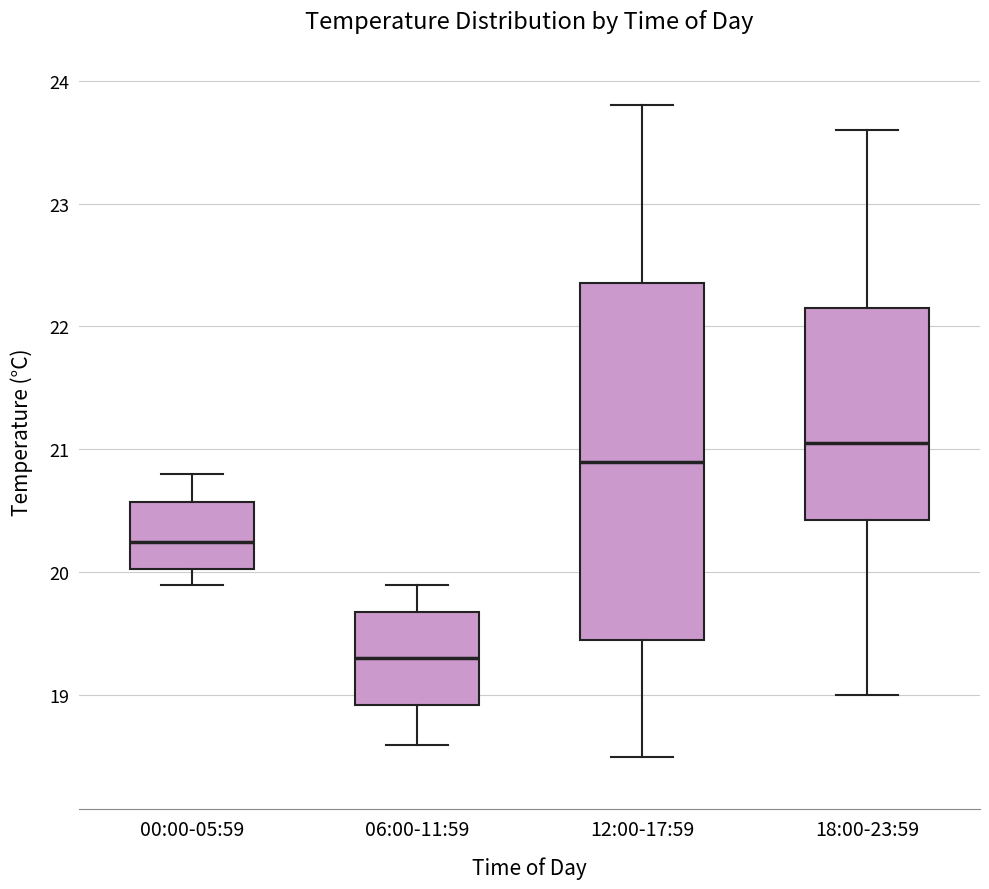

Reading left to right, read every box against the y-axis: the position of its median line, the range the box covers, and the ends of its whiskers. The values are not printed on the chart, so give them approximately, as read against the axis.

00:00-05:59: median 20.3, box 20.0 to 20.6, whiskers 19.9 to 20.8
06:00-11:59: median 19.3, box 18.9 to 19.7, whiskers 18.6 to 19.9
12:00-17:59: median 20.9, box 19.5 to 22.4, whiskers 18.5 to 23.8
18:00-23:59: median 21.1, box 20.4 to 22.2, whiskers 19.0 to 23.6